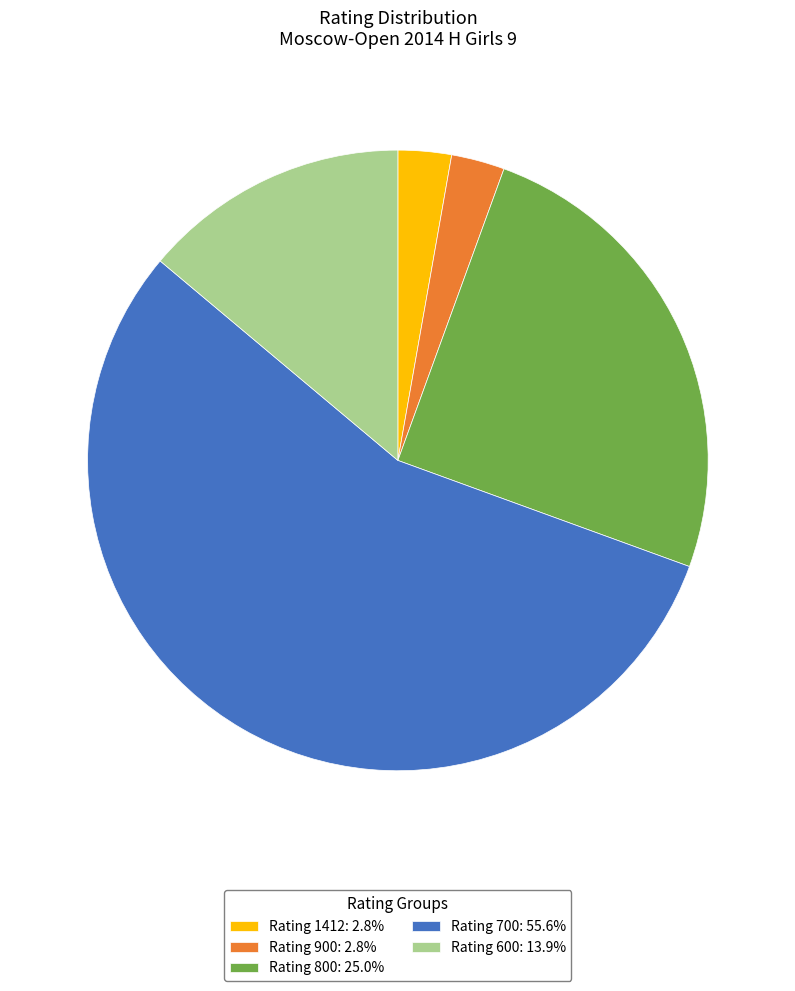

Does any single category account for the majority?

Yes